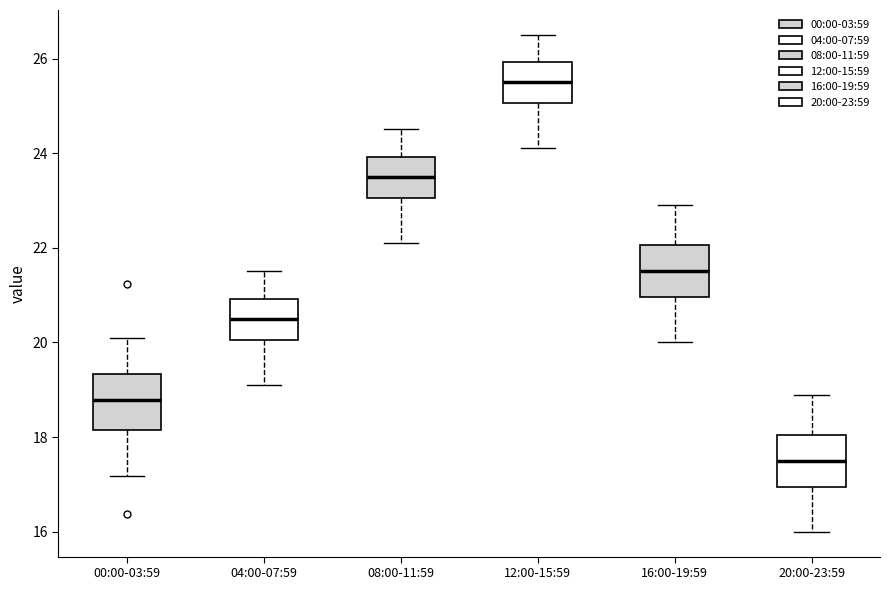

Reading left to right, transcribe this box plot: for each box, give where its median line is, the range the box spans, and where its two whiskers end, as read against the y-axis. The values are not printed on the chart, so give them approximately, as read against the axis.

00:00-03:59: median 18.8, box 18.2 to 19.4, whiskers 17.2 to 20.2
04:00-07:59: median 20.6, box 20.0 to 21.0, whiskers 19.2 to 21.6
08:00-11:59: median 23.6, box 23.0 to 24.0, whiskers 22.2 to 24.6
12:00-15:59: median 25.6, box 25.0 to 26.0, whiskers 24.2 to 26.6
16:00-19:59: median 21.6, box 21.0 to 22.0, whiskers 20.0 to 23.0
20:00-23:59: median 17.6, box 17.0 to 18.0, whiskers 16.0 to 19.0